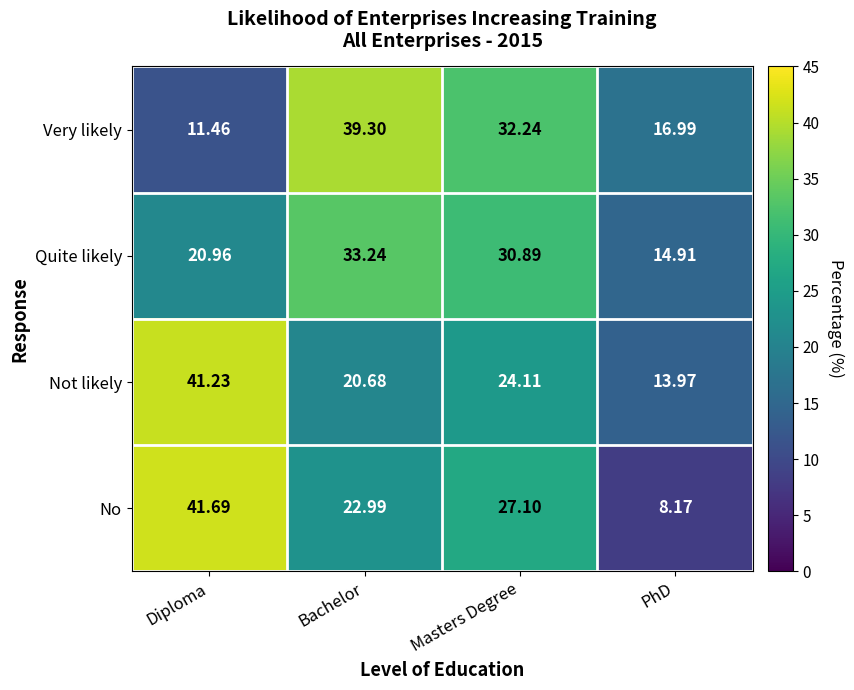

Rank the series by their maximum value, from lowest to highest.

Quite likely, Very likely, Not likely, No